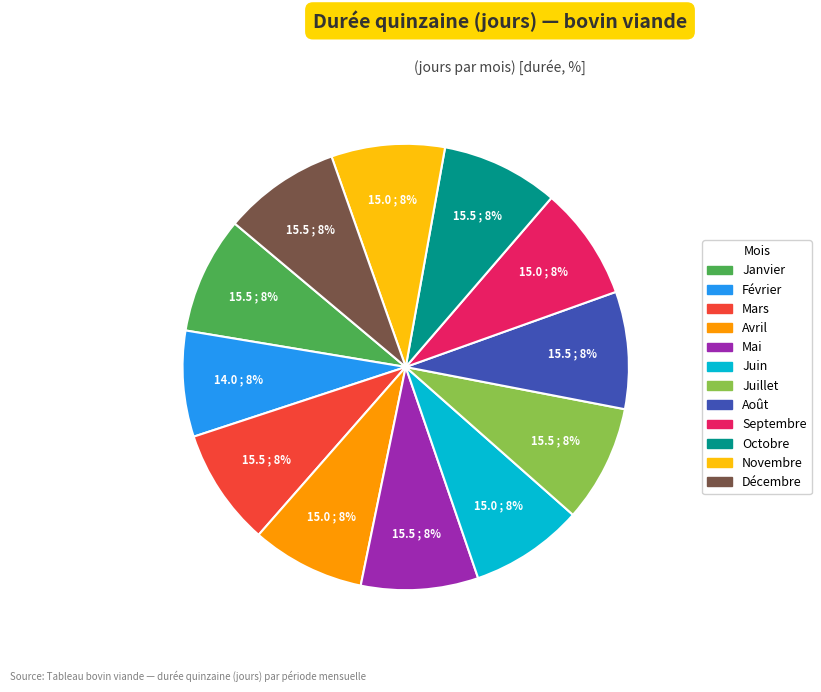

True or false: Mai accounts for 8% of the total.

True